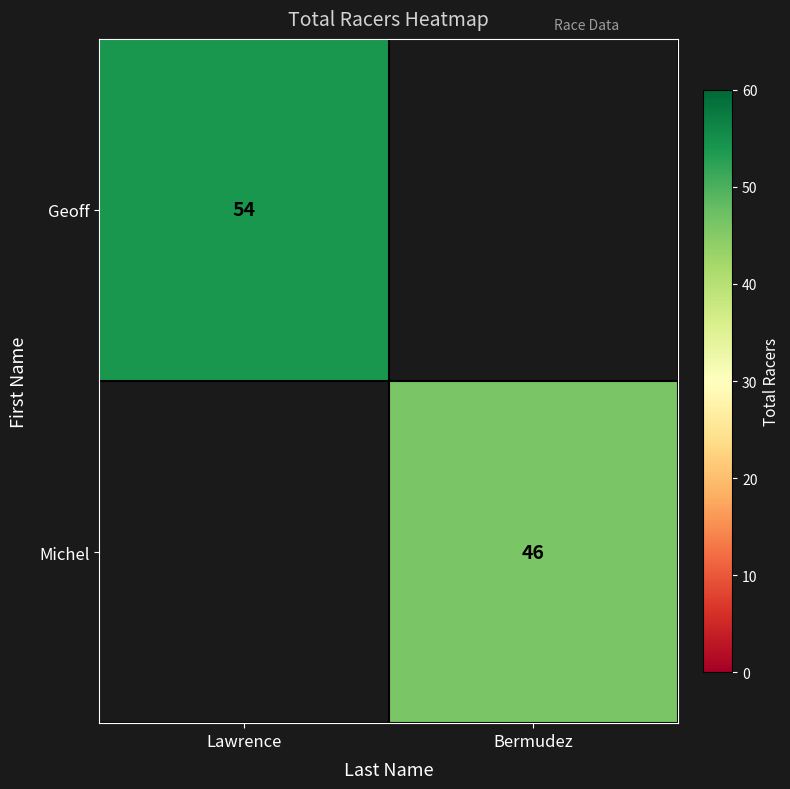

At how many categories does at least one series exceed 47?

1